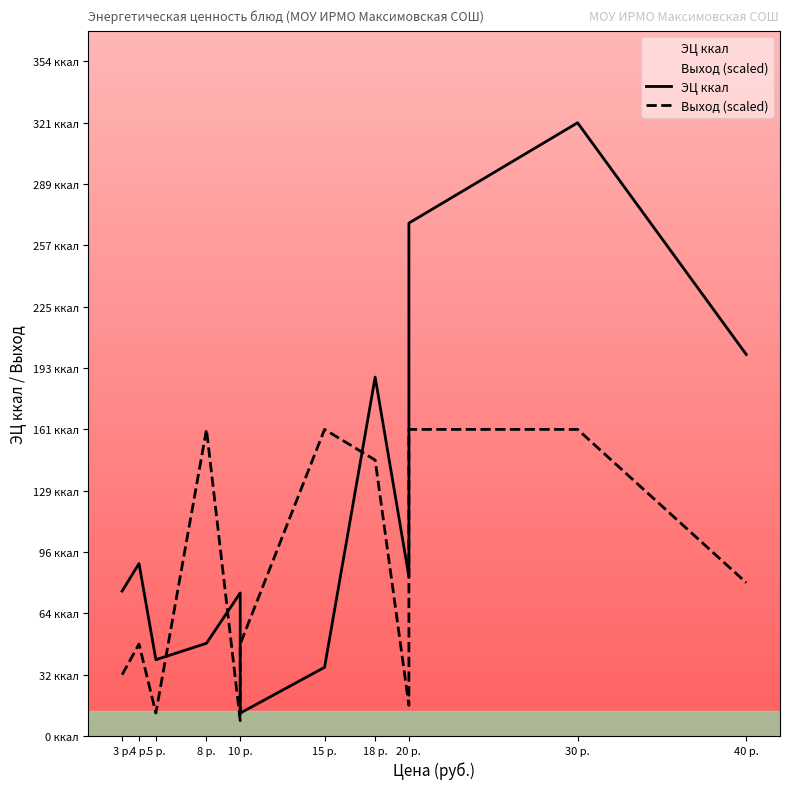

What is the difference between the maximum and second lowest values in the Выход (scaled) series?

148.7